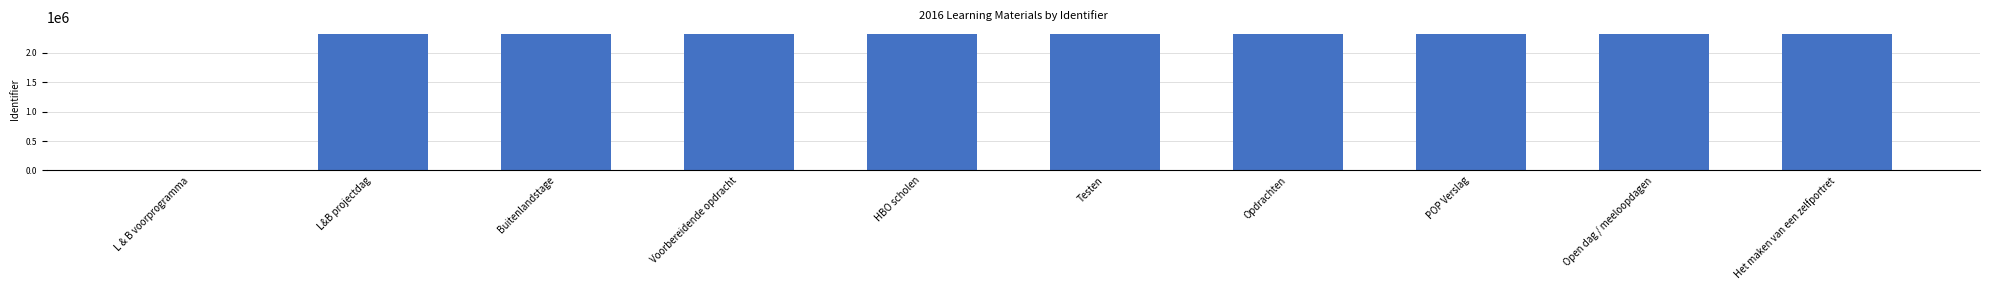

What is the change in value from L&B projectdag to Voorbereidende opdracht?

+16